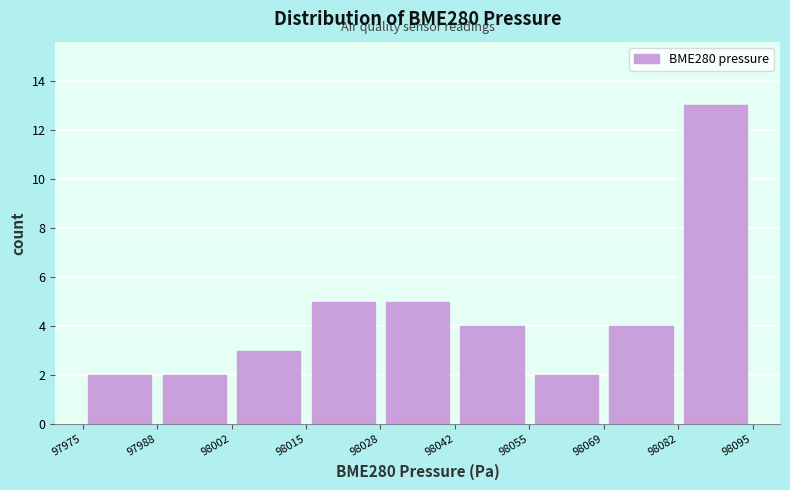

Reading left to right, transcribe this chart: for each bar, give the range it covers on the x-axis and its height. The values are not printed on the chart, so give them approximately, as read against the axis.

97975 to 97988: 2
97988 to 98002: 2
98002 to 98015: 3
98015 to 98028: 5
98028 to 98042: 5
98042 to 98055: 4
98055 to 98069: 2
98069 to 98082: 4
98082 to 98095: 13